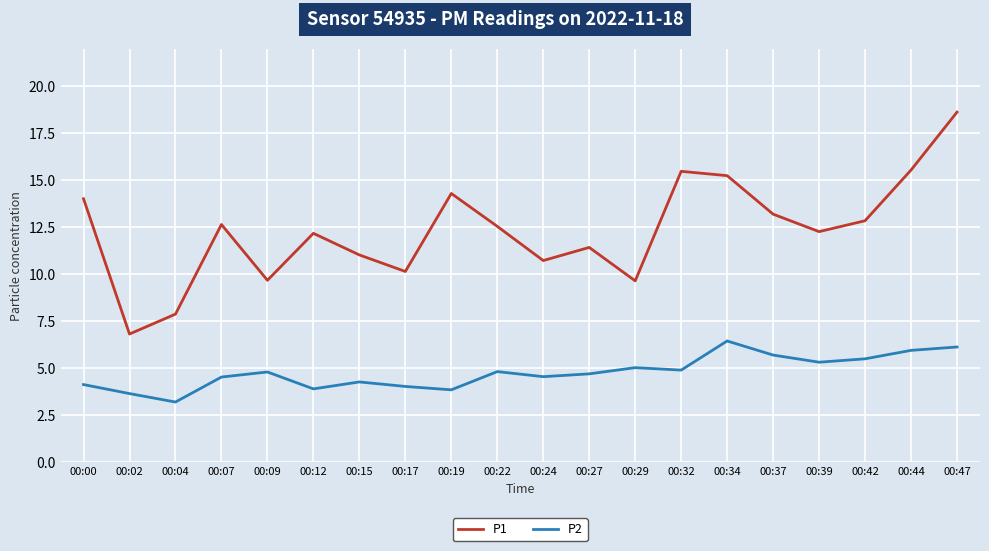

What is the spread (max minus min) of values at 00:37?

7.5